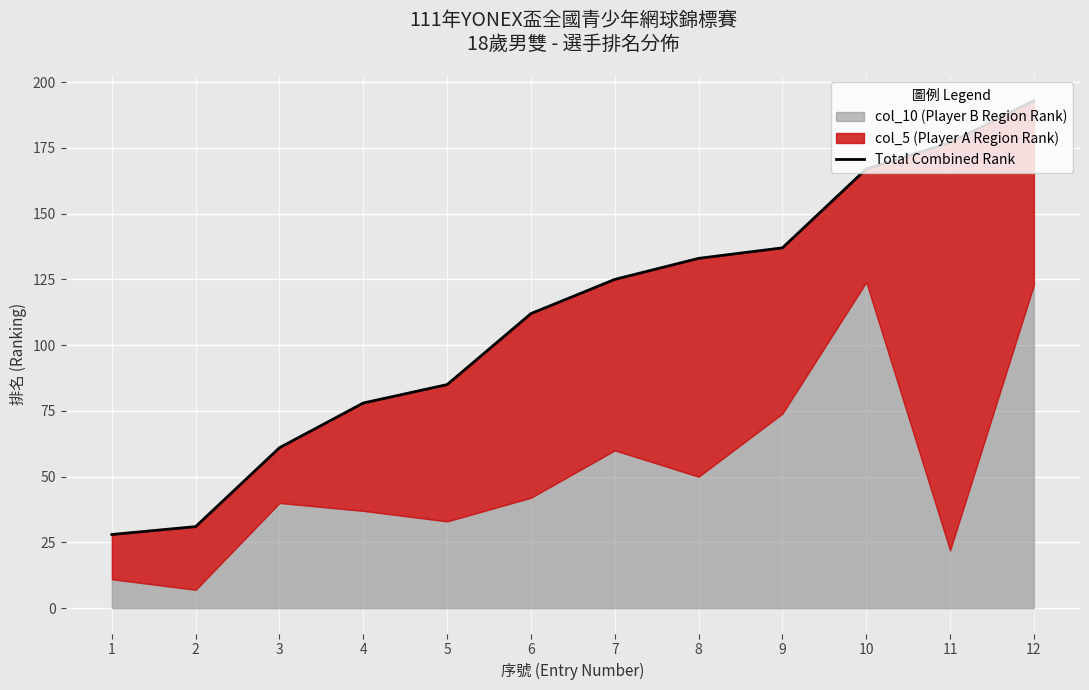

Reading left to right, list all the values displayed in this chart.

28	31	61	78	85	112	125	133	137	167	177	193